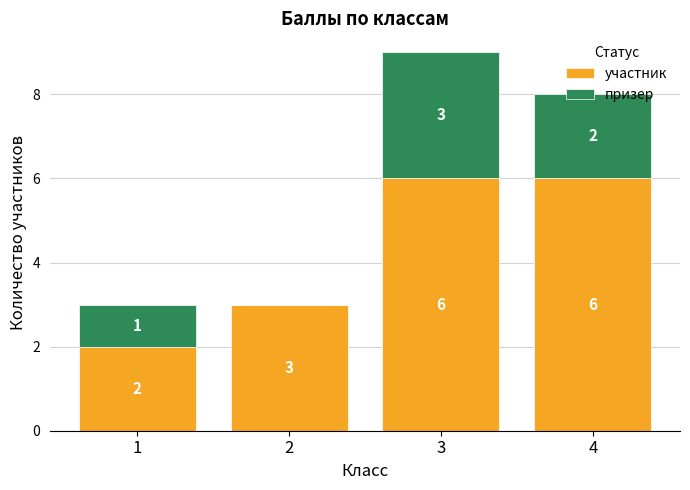

Read the участник value at 2.

3